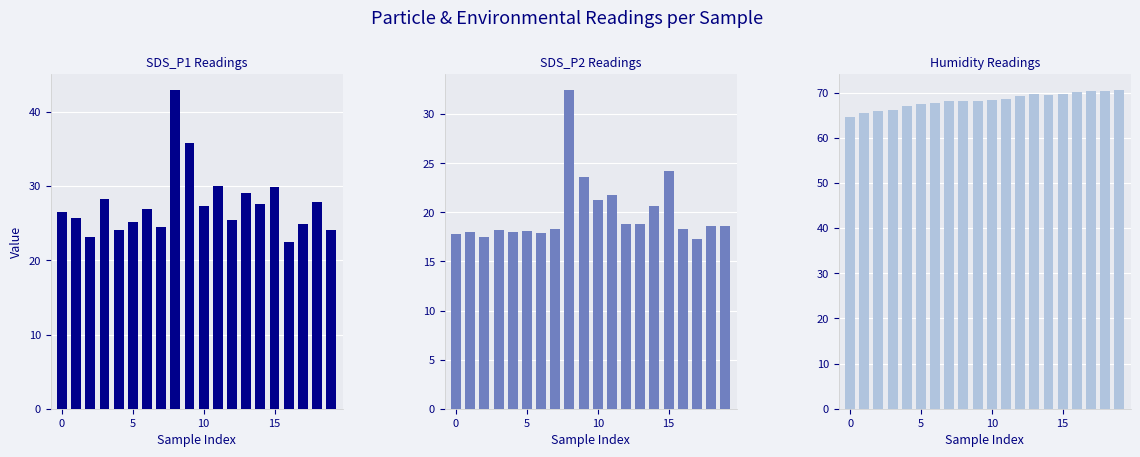

How many distinct data groups are displayed?

3